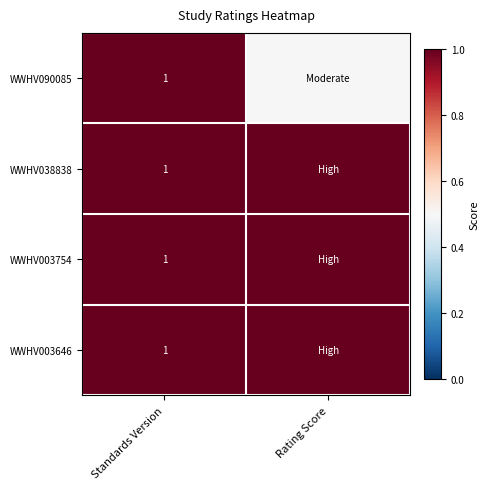

What is the total value across all series at Standards Version?

4.0